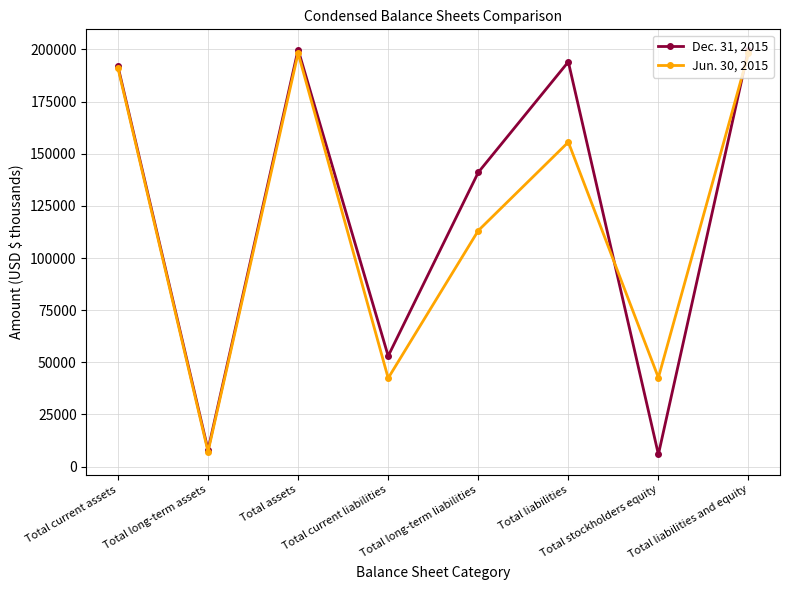

At which category does Dec. 31, 2015 reach its first local valley?

Total long-term assets